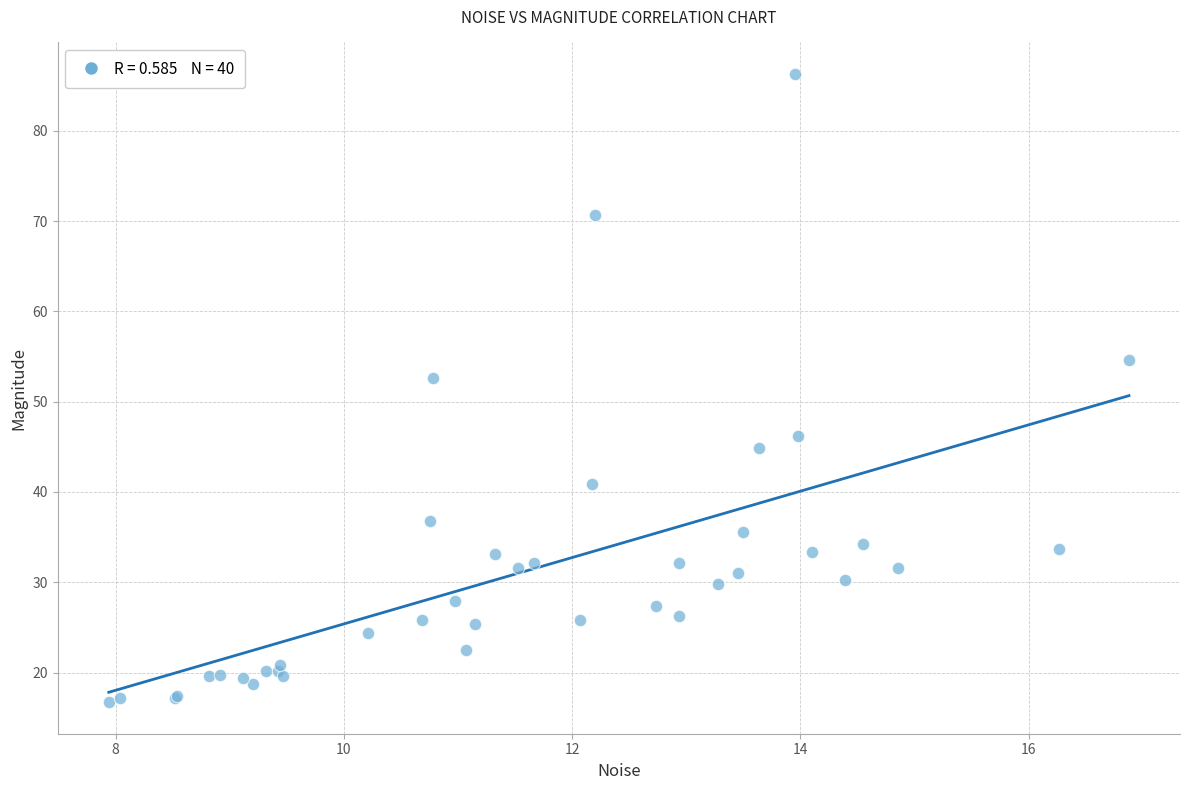

What Y value in the scatter plot is closest to 51?

52.6